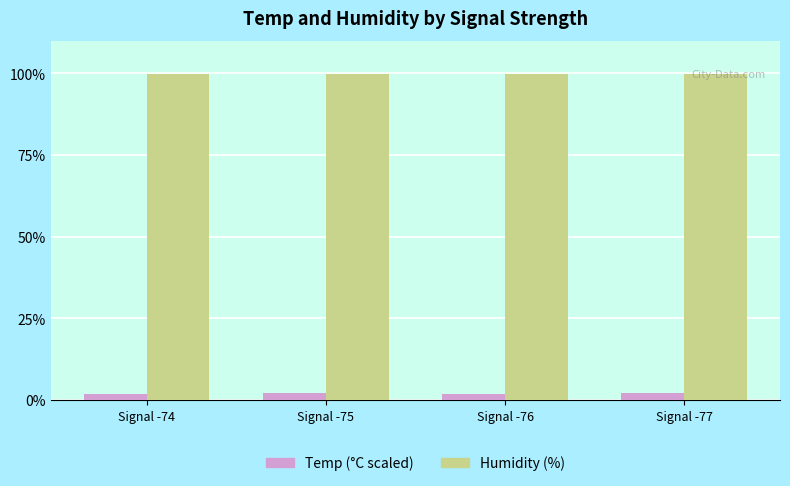

True or false: Temp (°C scaled) has a value of 2.0 at Signal -74.

True